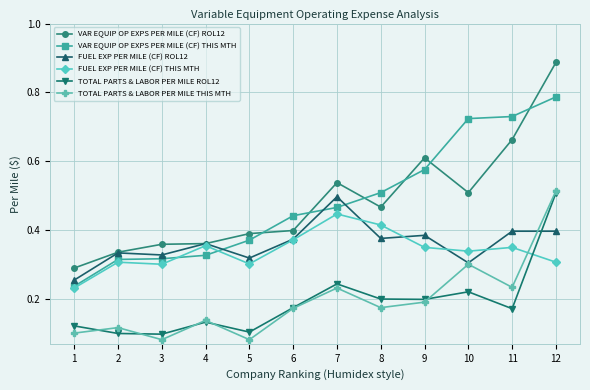

True or false: VAR EQUIP OP EXPS PER MILE (CF) ROL12 has more than 0 interior local peaks.

True